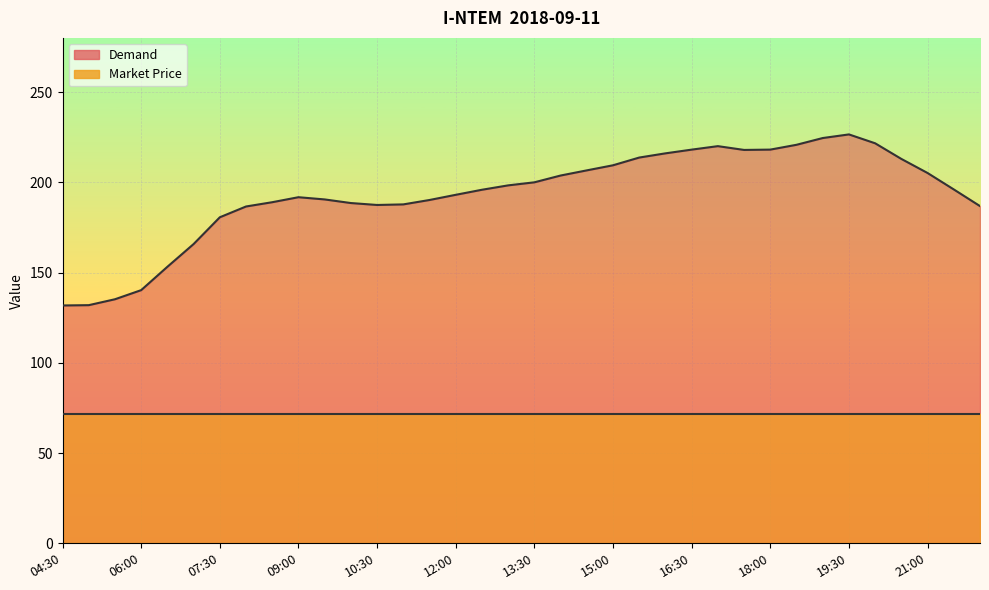

What is the average value?

193.2